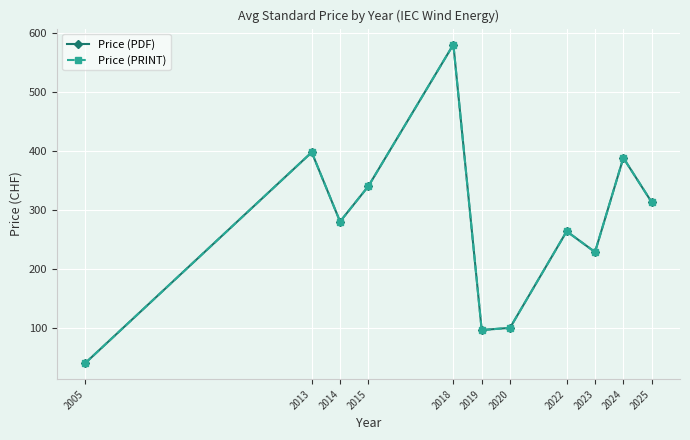

What is the value of the Price (PDF) point at the 2nd from the left?

397.5